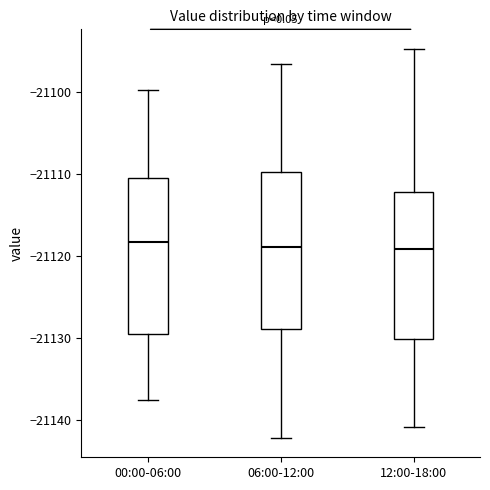

Reading left to right, transcribe this box plot: for each box, give where its median line is, the range the box spans, and where its two whiskers end, as read against the y-axis. The values are not printed on the chart, so give them approximately, as read against the axis.

00:00-06:00: median -21118, box -21130 to -21110, whiskers -21138 to -21100
06:00-12:00: median -21119, box -21129 to -21110, whiskers -21142 to -21097
12:00-18:00: median -21119, box -21130 to -21112, whiskers -21141 to -21095